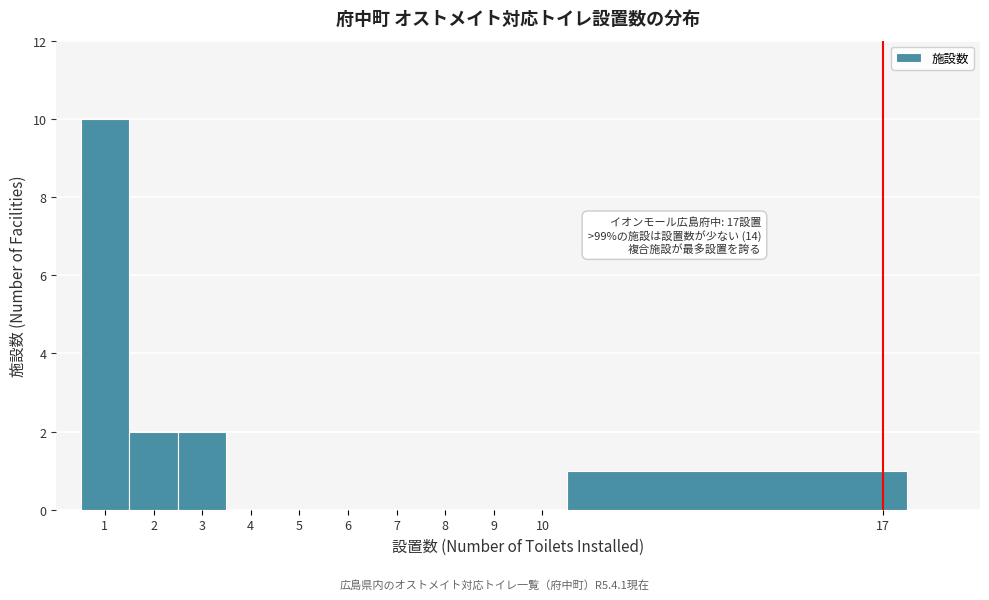

Which range on the x-axis has the tallest bar?

0.5 to 1.5